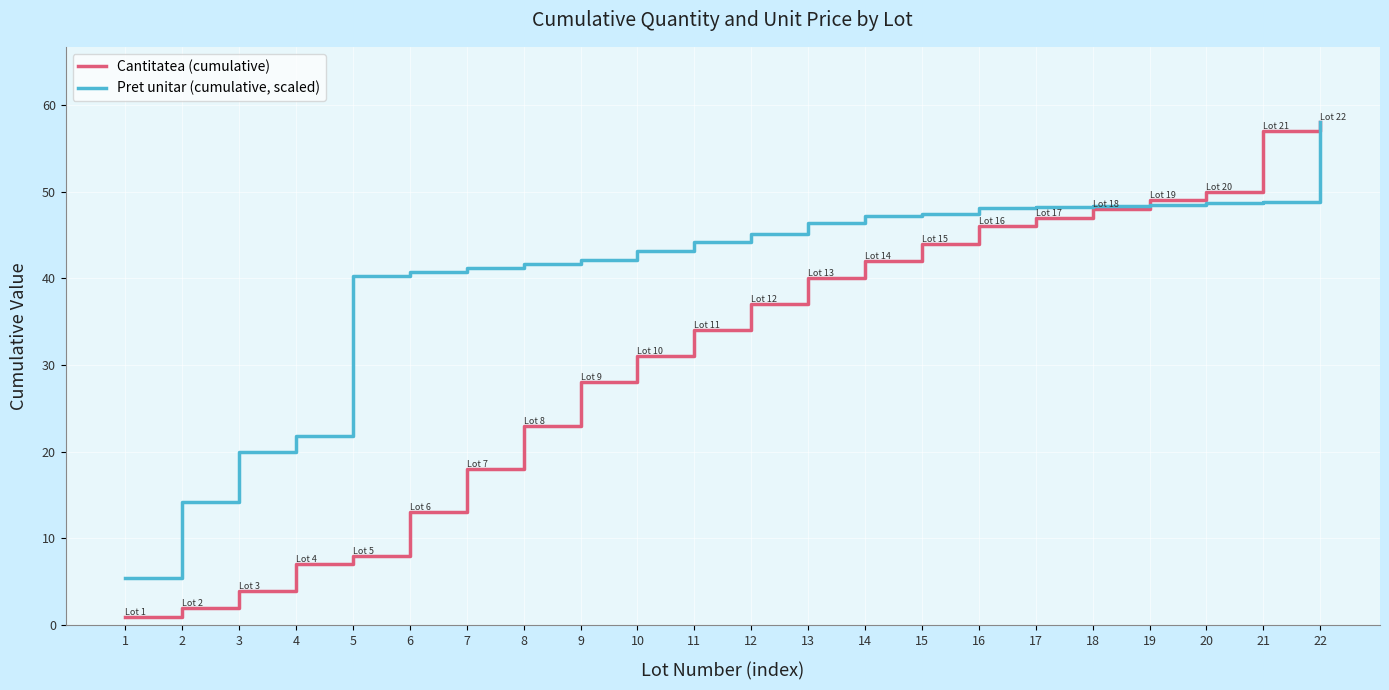

How many lines are shown in the chart?

2